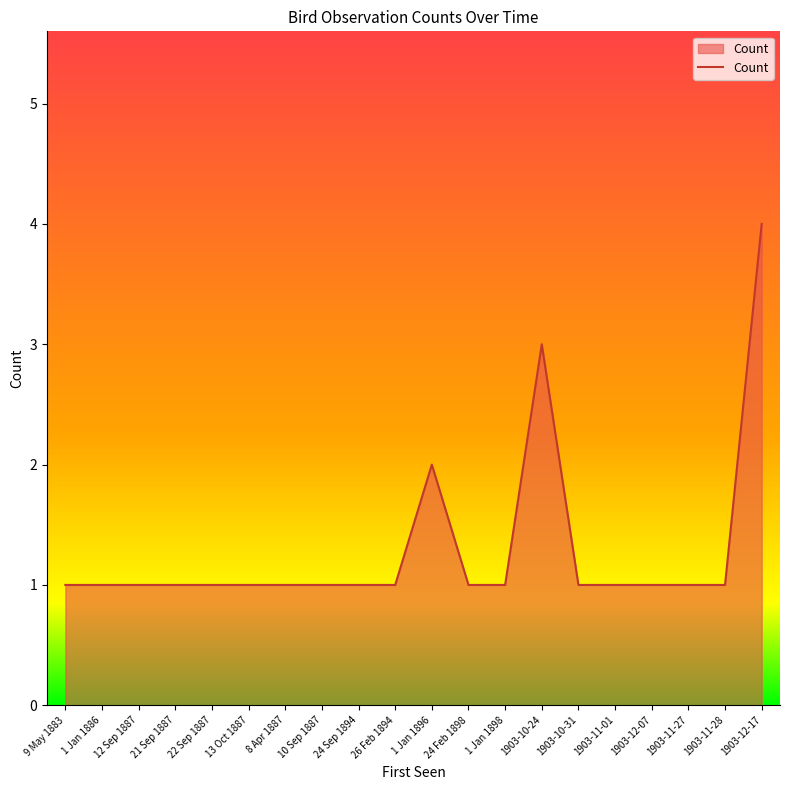

What position from the right is 1903-12-07?

4